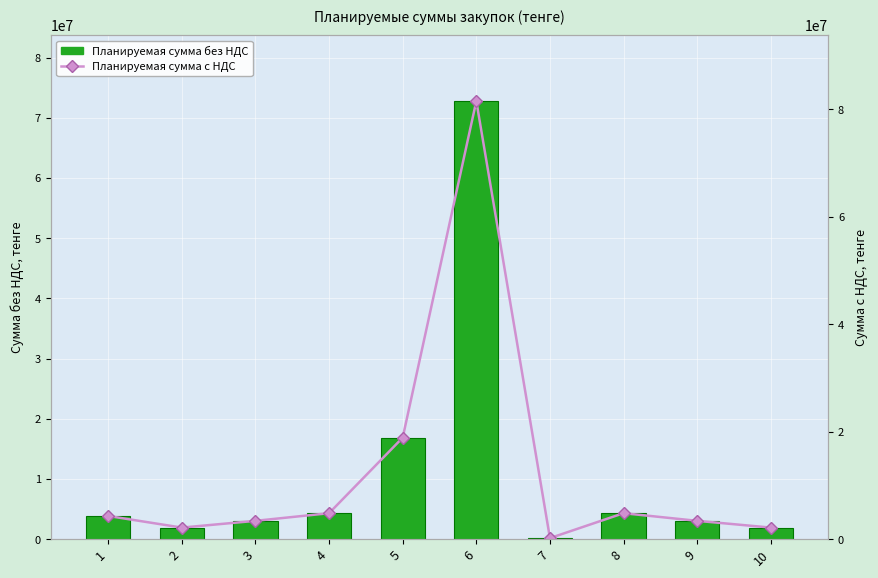

At which label does Планируемая сумма без НДС reach its minimum?

7